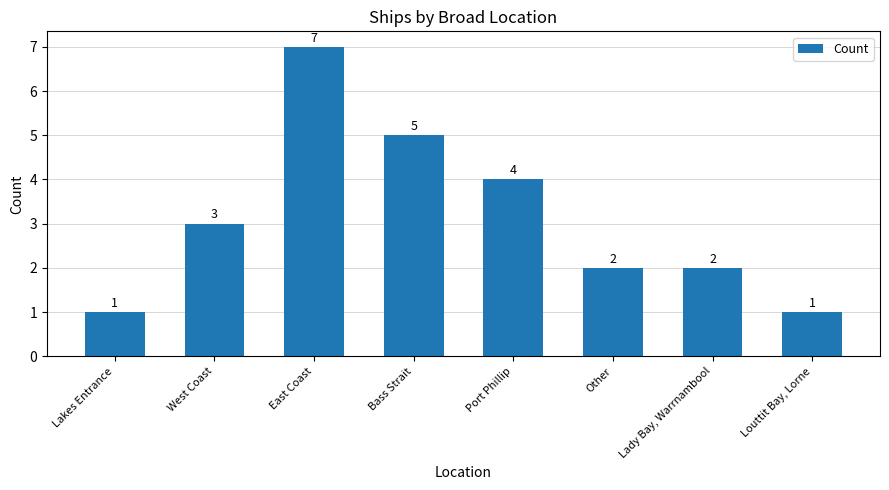

Which label corresponds to the largest value in the chart?

East Coast